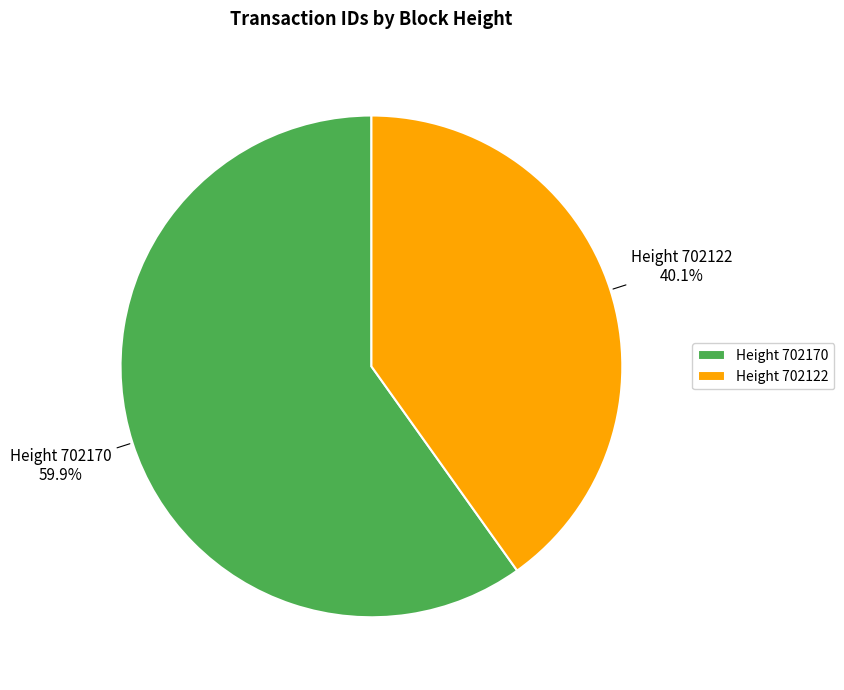

Rank the categories by value from highest to lowest.

Height 702170, Height 702122